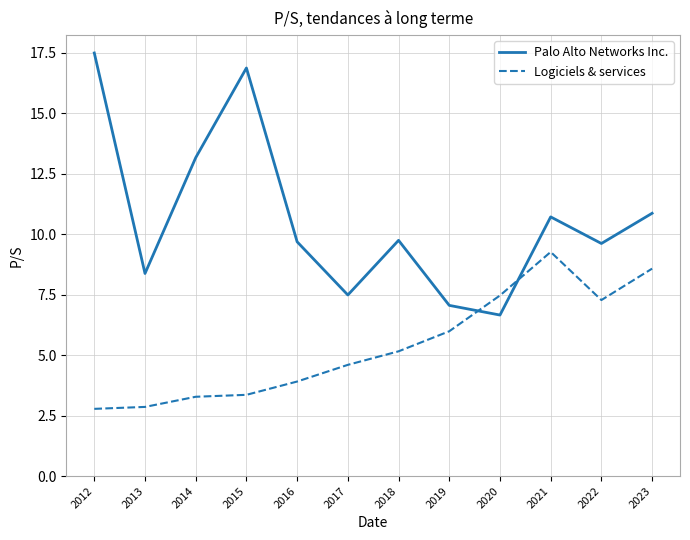

Rank the series by their maximum value, from highest to lowest.

Palo Alto Networks Inc., Logiciels & services